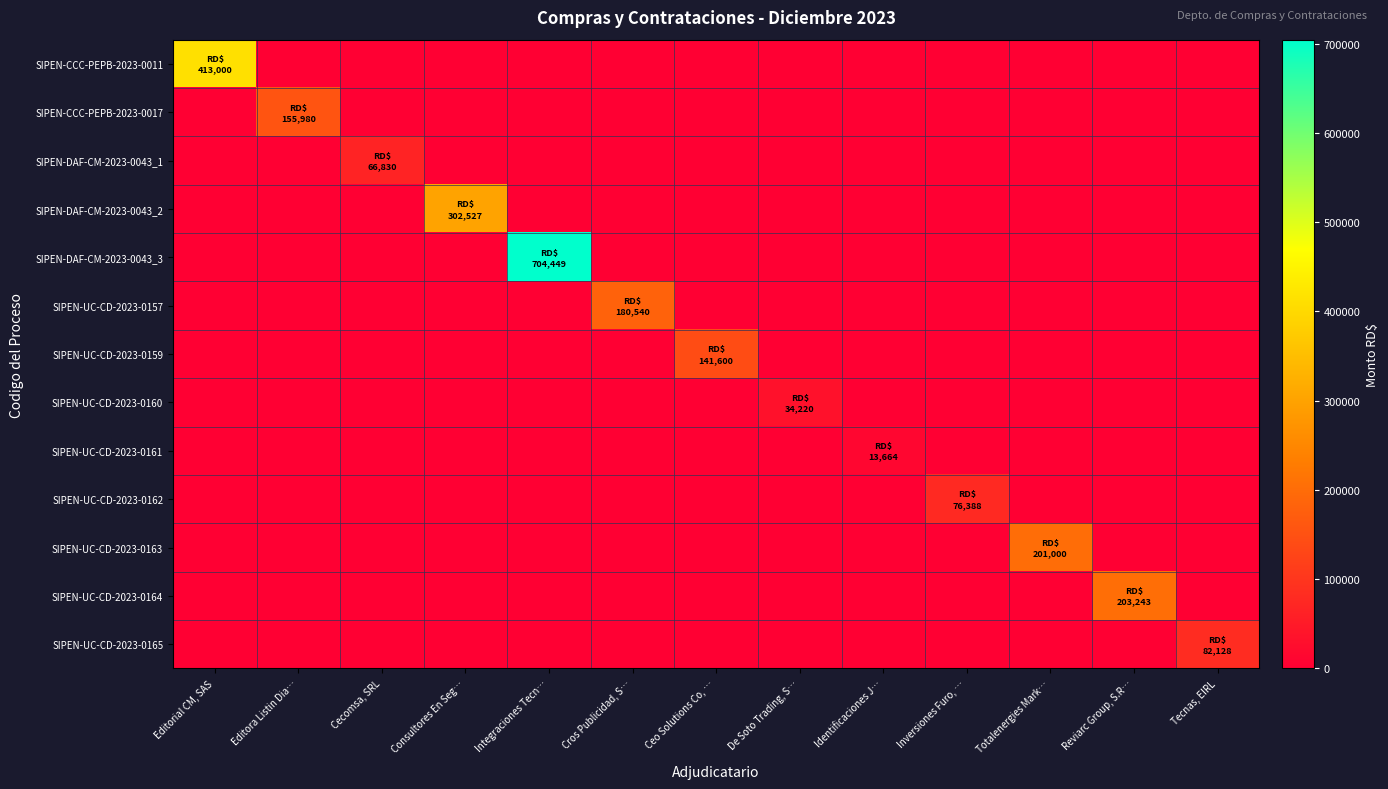

Which label corresponds to the smallest value in the chart?

Editora Listin Dia…